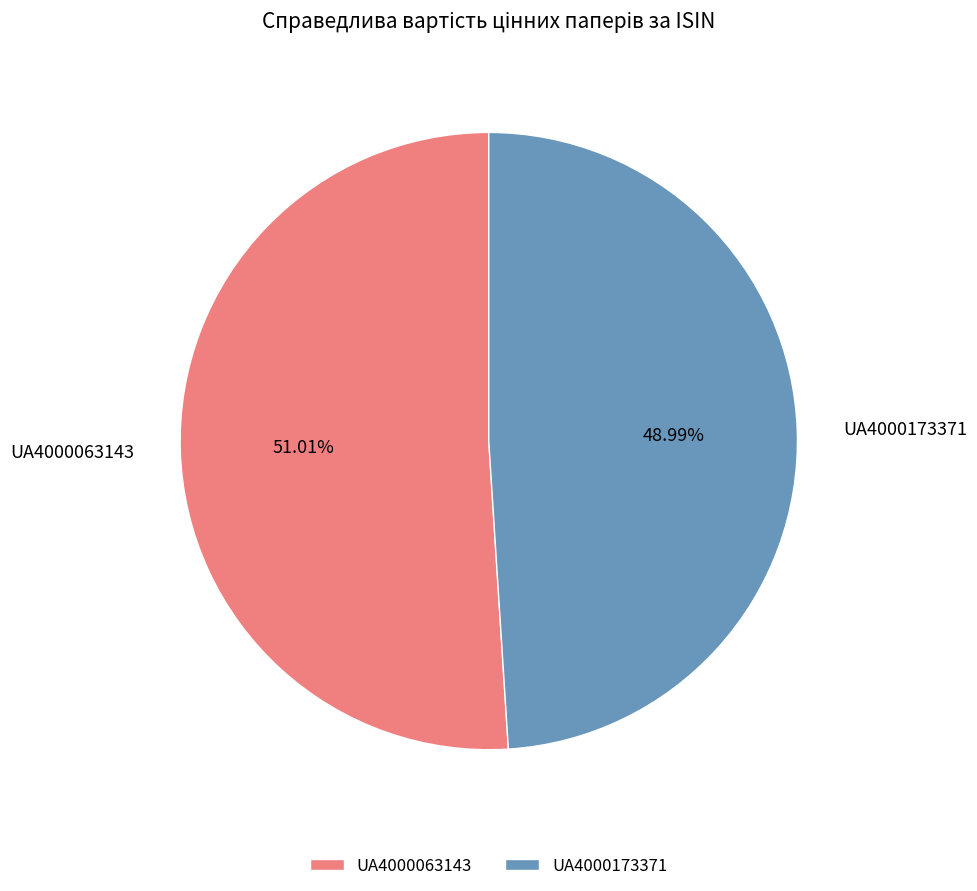

The UA4000063143 slice represents 51% of the pie. True or false?

True